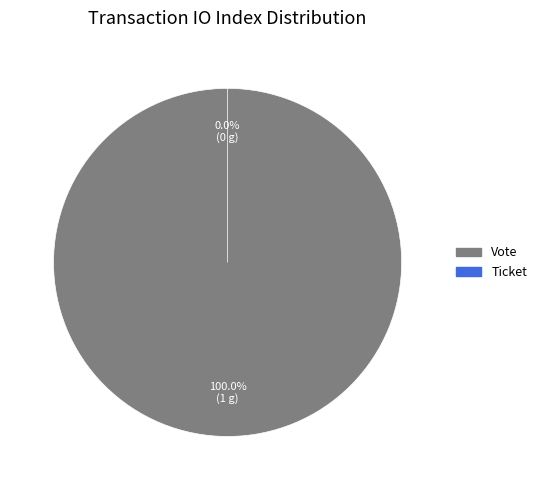

Does Vote account for over 50% of the chart?

Yes